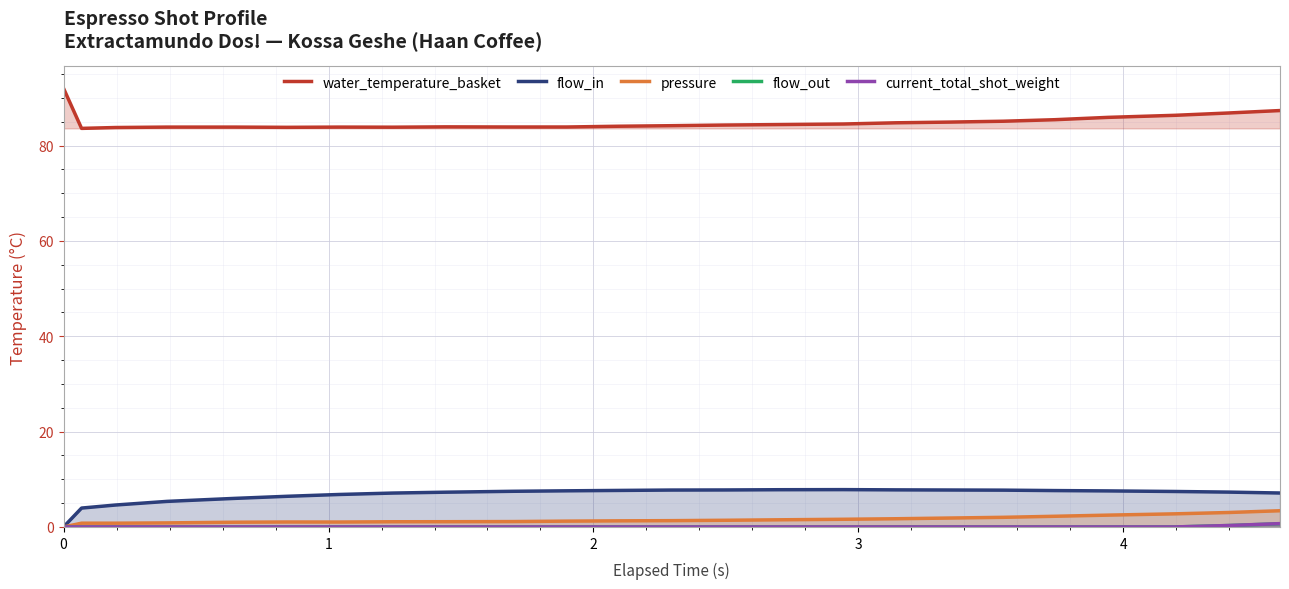

How many interior local peaks does the flow_in series have?

1